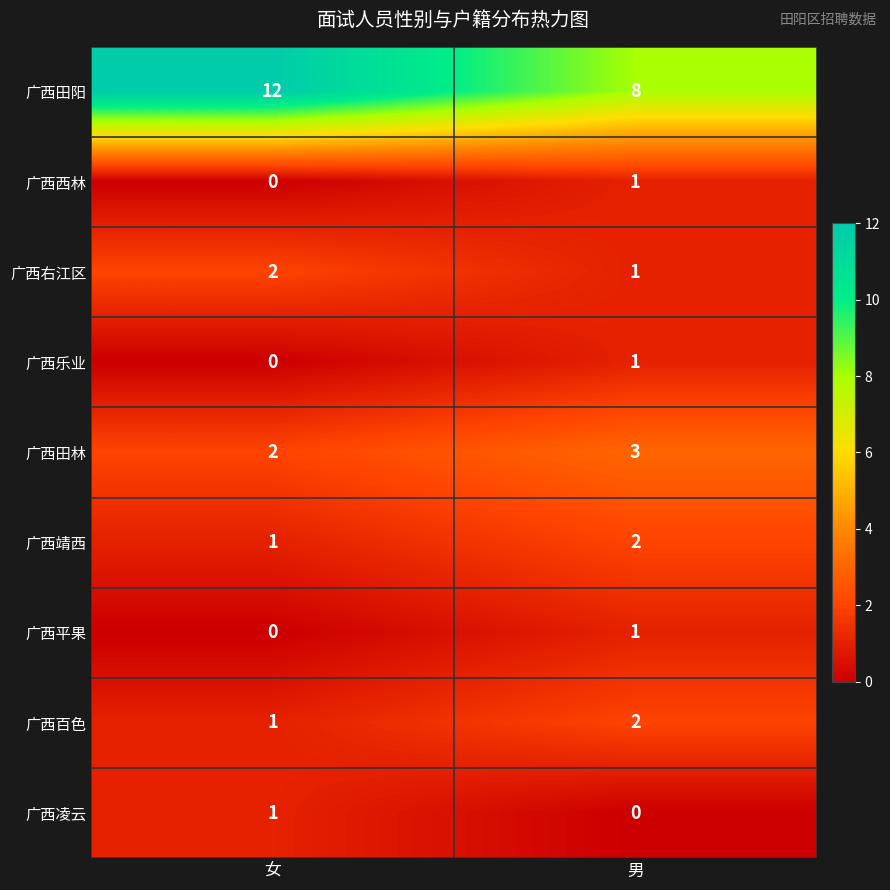

Rank the categories by 广西西林 value from highest to lowest.

男, 女